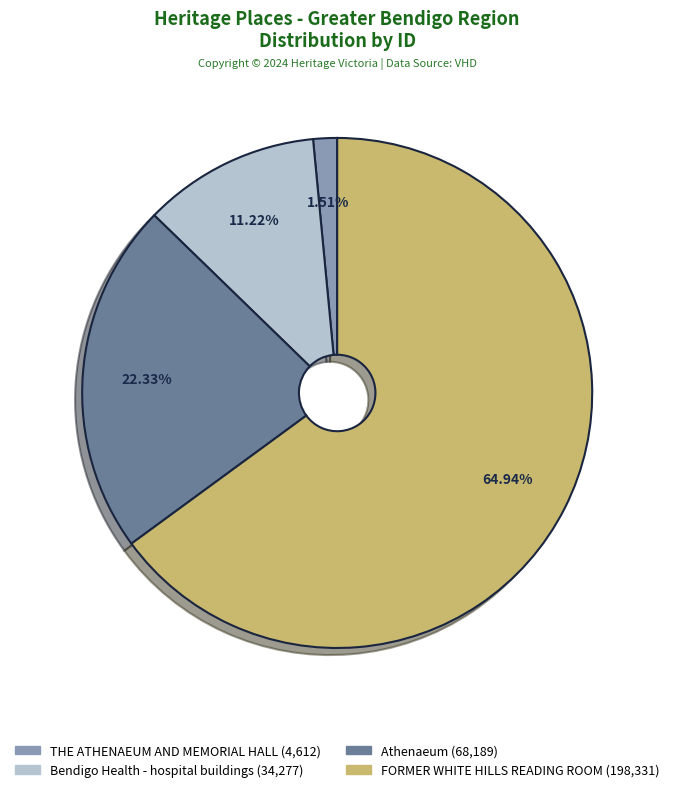

Which category accounts for the majority?

FORMER WHITE HILLS READING ROOM